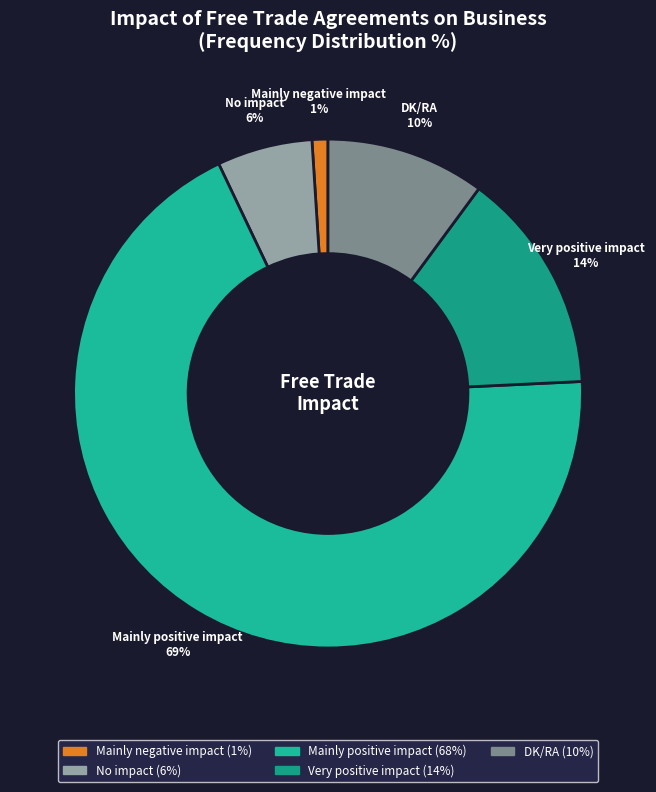

Is there any slice that represents more than half of the pie?

Yes